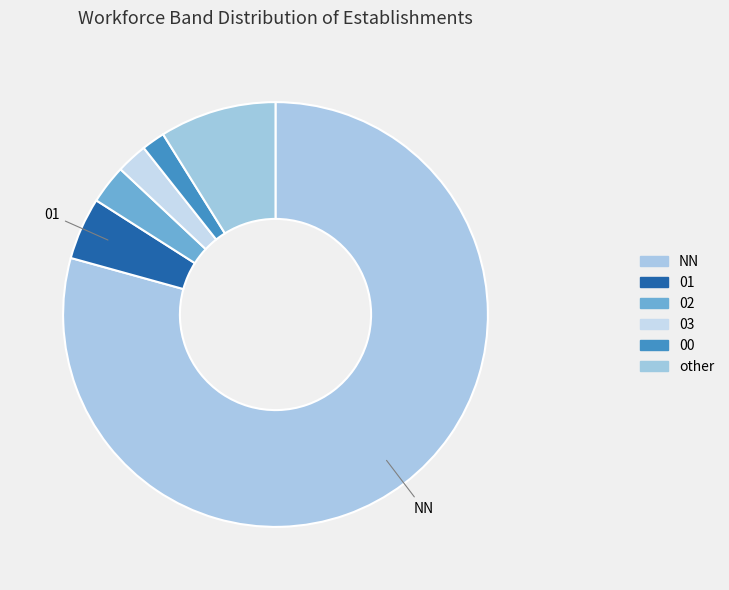

Is the sum of 02 and 01 greater than half?

No